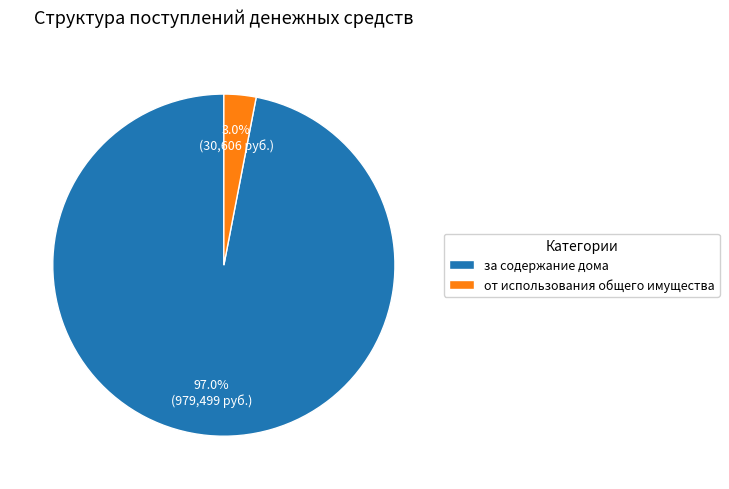

To the nearest percent, what is the average slice percentage?

50%